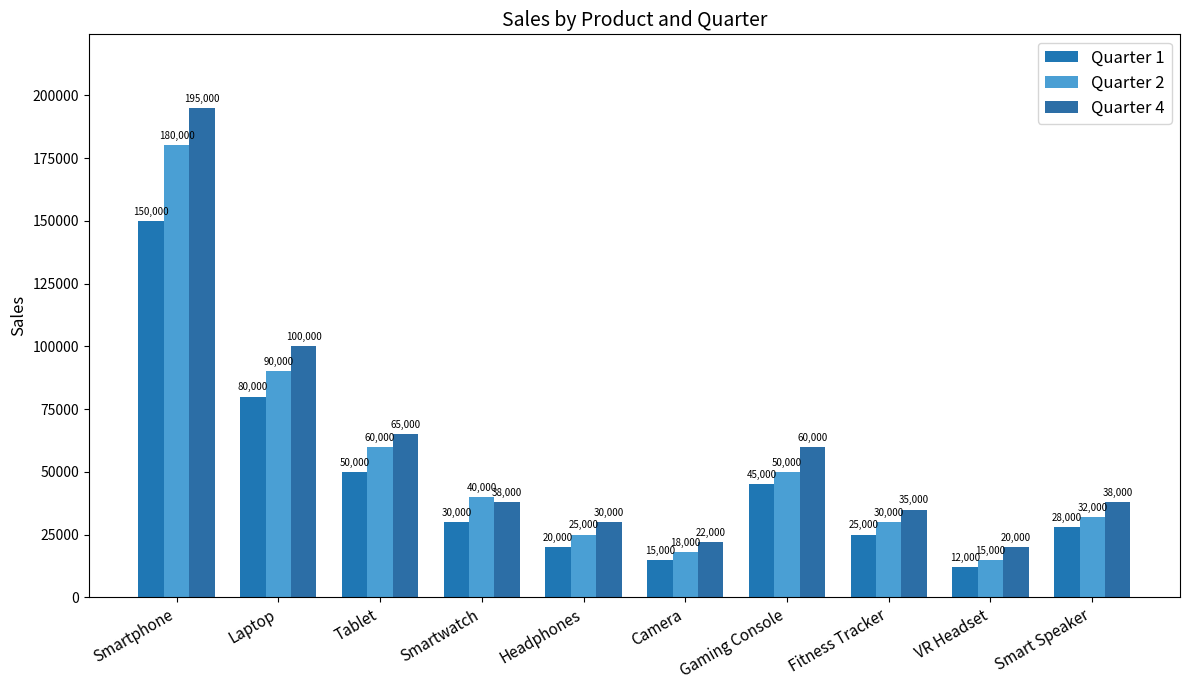

What is the average value of the Quarter 4 series?

60300